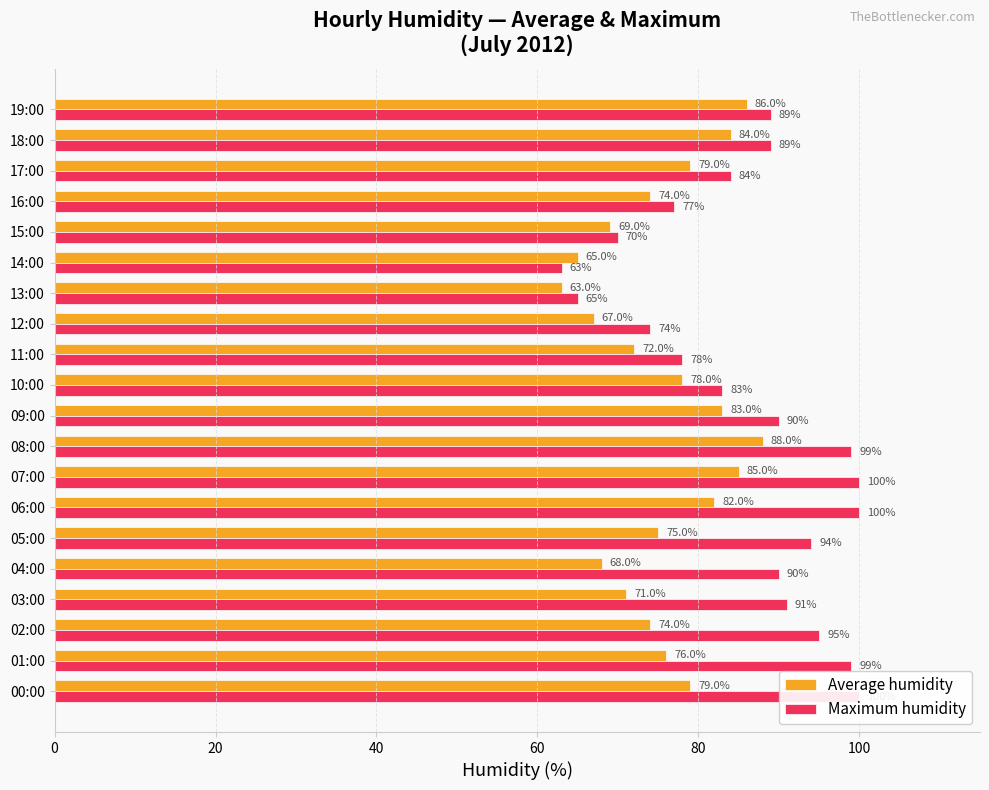

What is the value of the Average humidity bar at the 1st from the left?

79